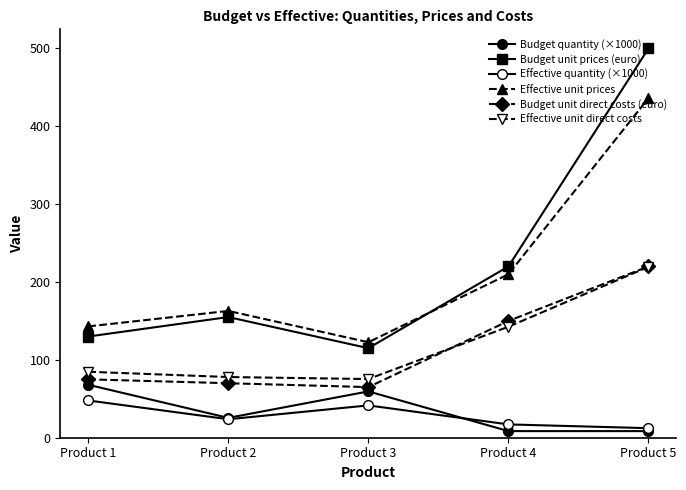

How many data points does each series have?

5